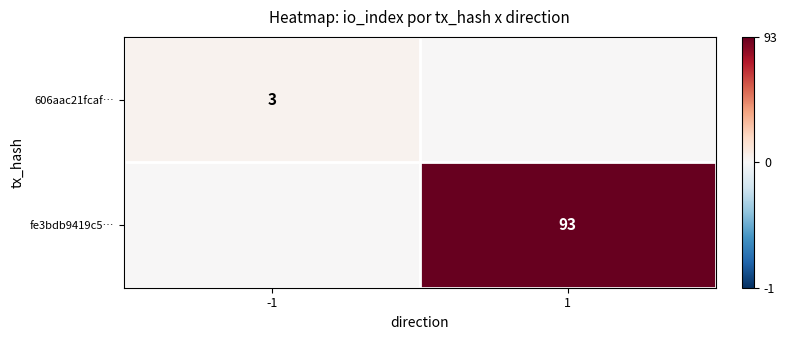

At how many categories does at least one series exceed 30?

1